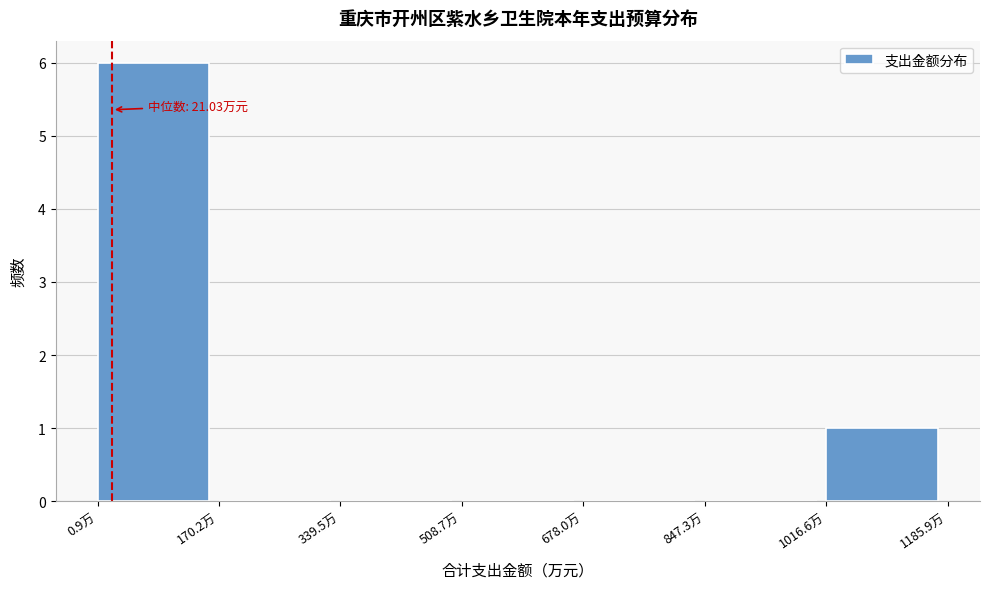

Over which range of the x-axis is the bar tallest?

0 to 180